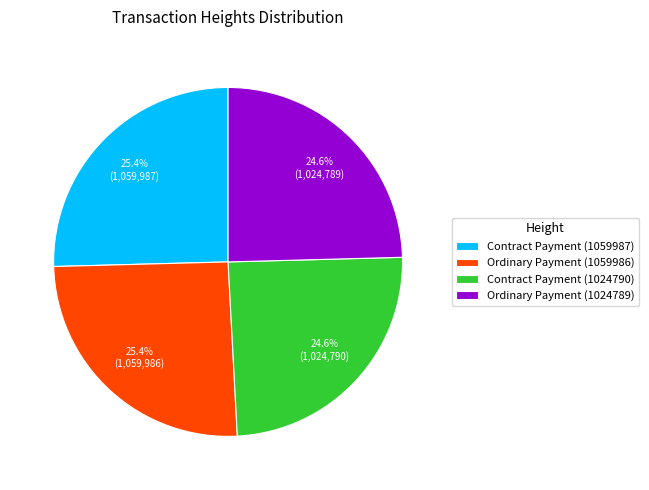

Does any single category account for the majority?

No